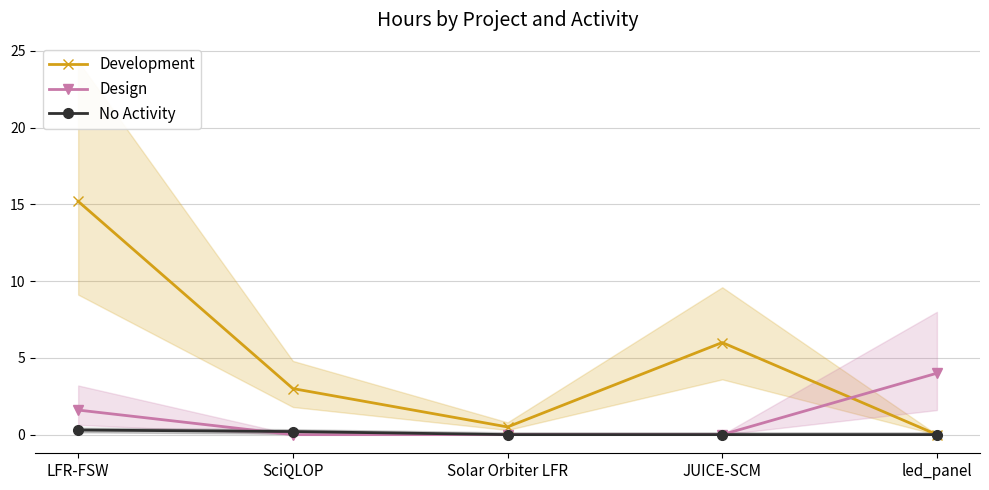

True or false: Development and No Activity intersect in this chart.

False